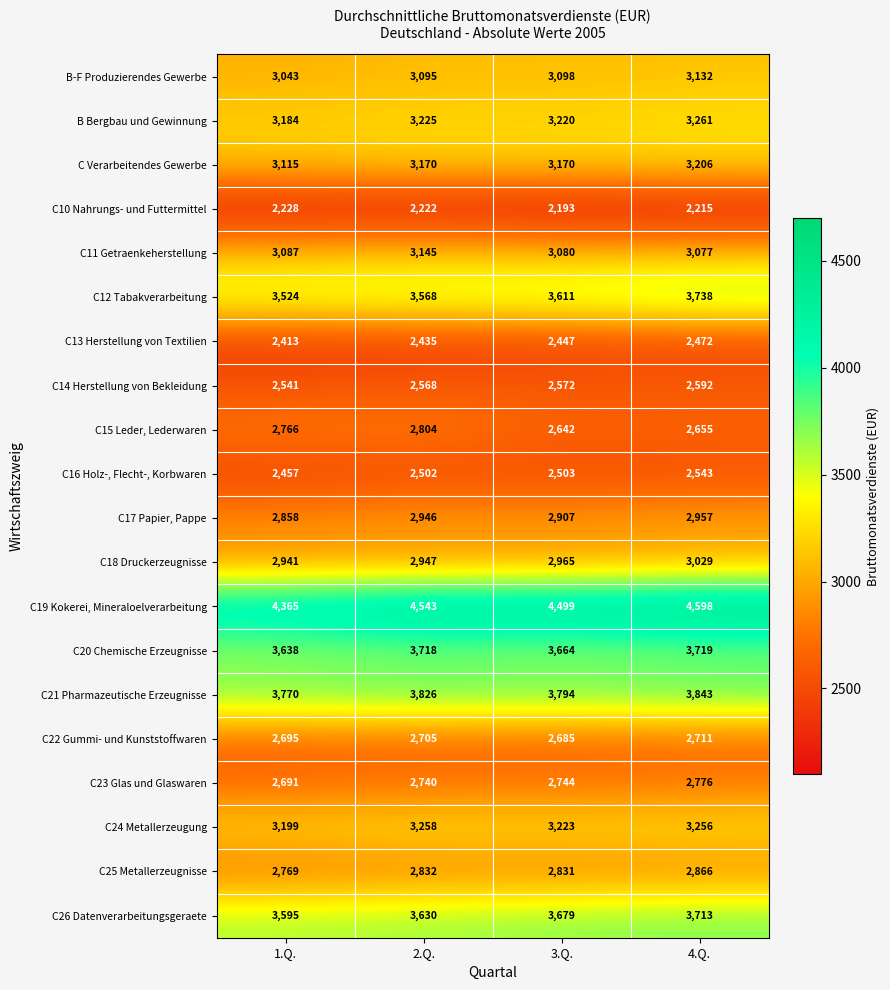

What is the maximum value shown in the chart?

4598